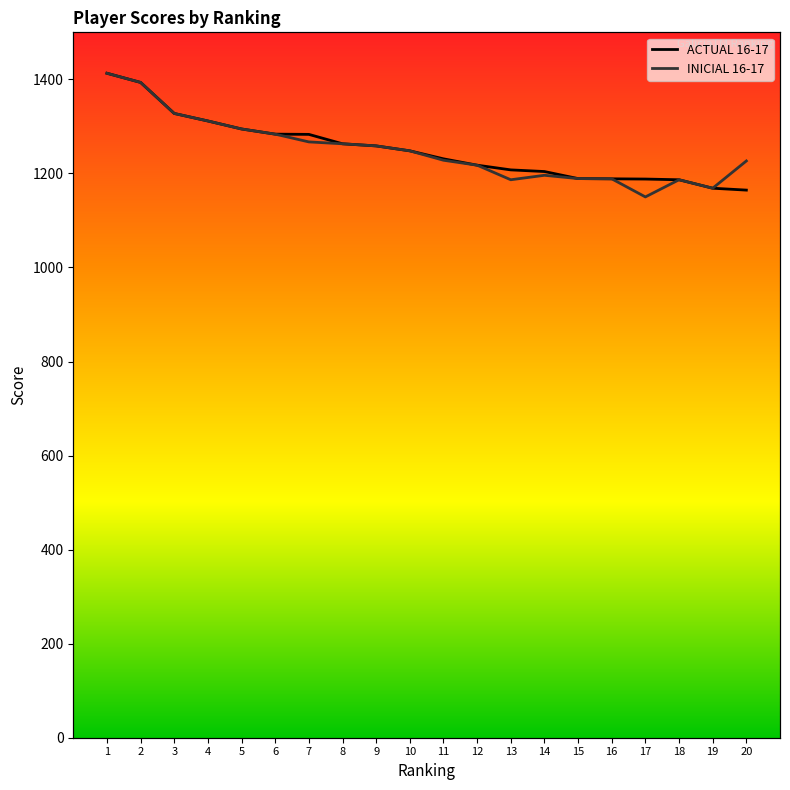

True or false: INICIAL 16-17 has more than 1 interior local peaks.

True